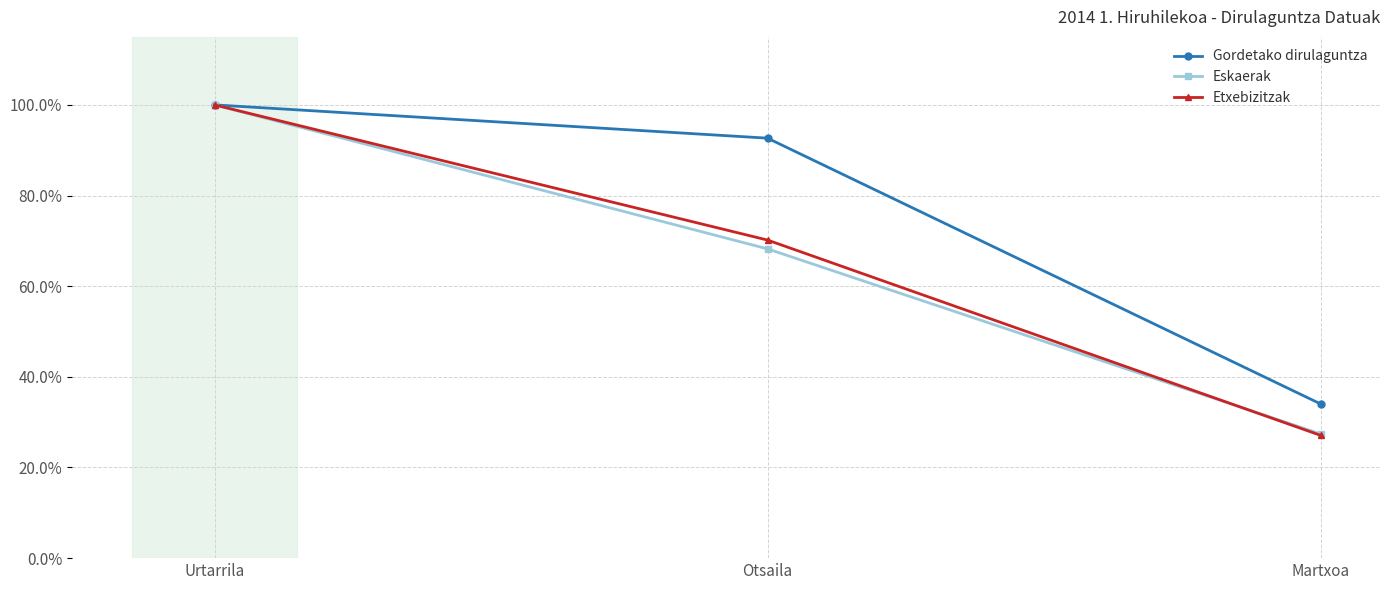

The value of Etxebizitzak at Urtarrila is 100.0. True or false?

True